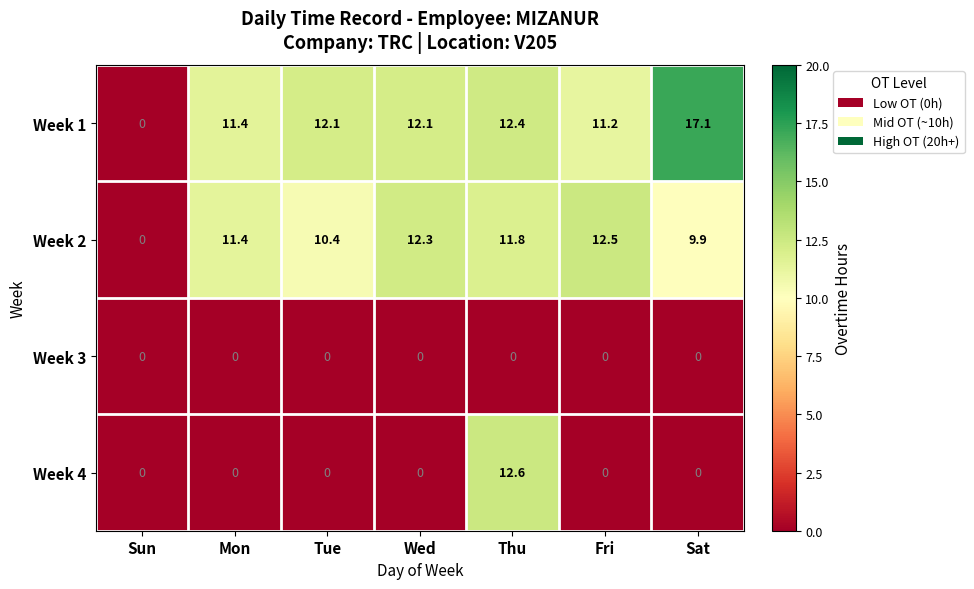

Reading right to left, list all the values displayed in this chart.

Week 1: 17.1	11.2	12.4	12.1	12.1	11.4	0.0
Week 2: 9.9	12.5	11.8	12.3	10.4	11.4	0.0
Week 3: 0.0	0.0	0.0	0.0	0.0	0.0	0.0
Week 4: 0.0	0.0	12.6	0.0	0.0	0.0	0.0